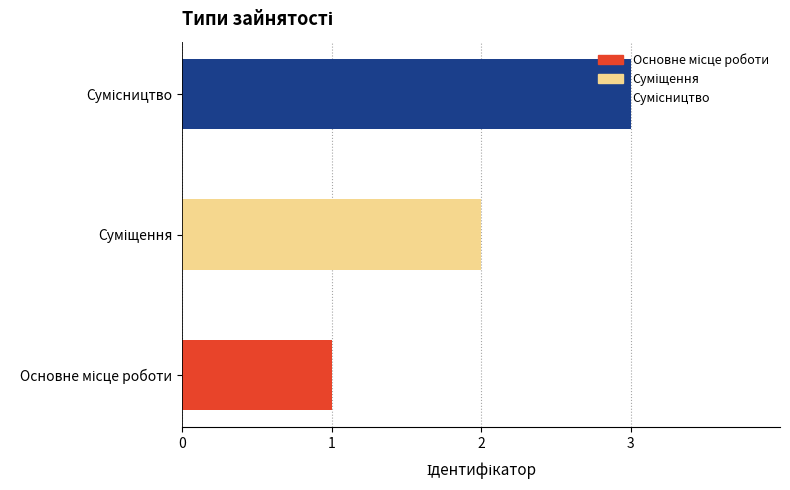

What is the difference between the maximum and minimum values?

2